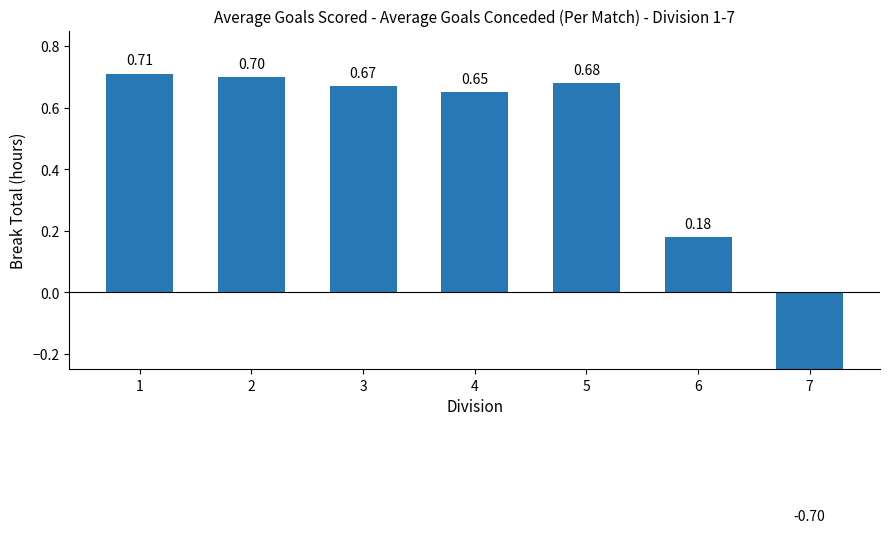

How many negative values are there?

1